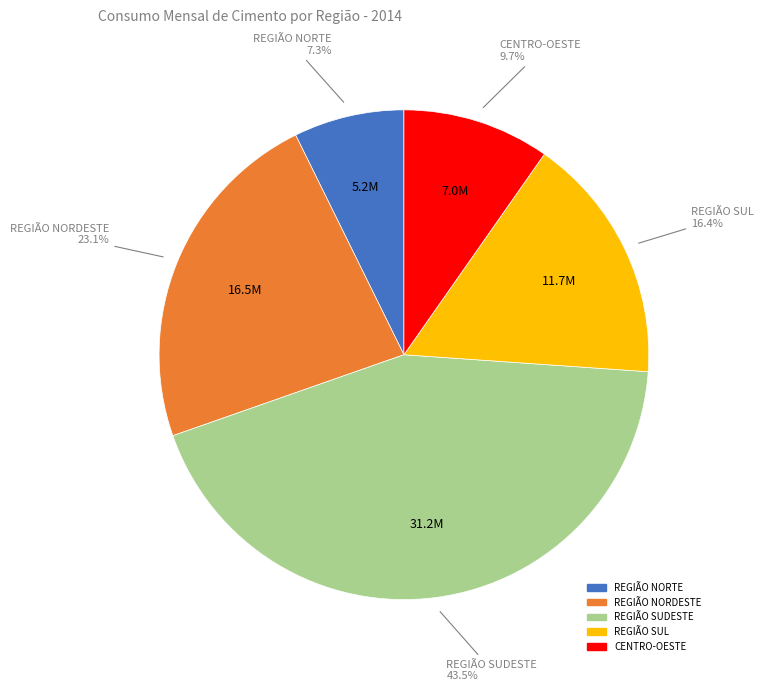

Which has a higher value, REGIÃO SUL or REGIÃO NORTE?

REGIÃO SUL